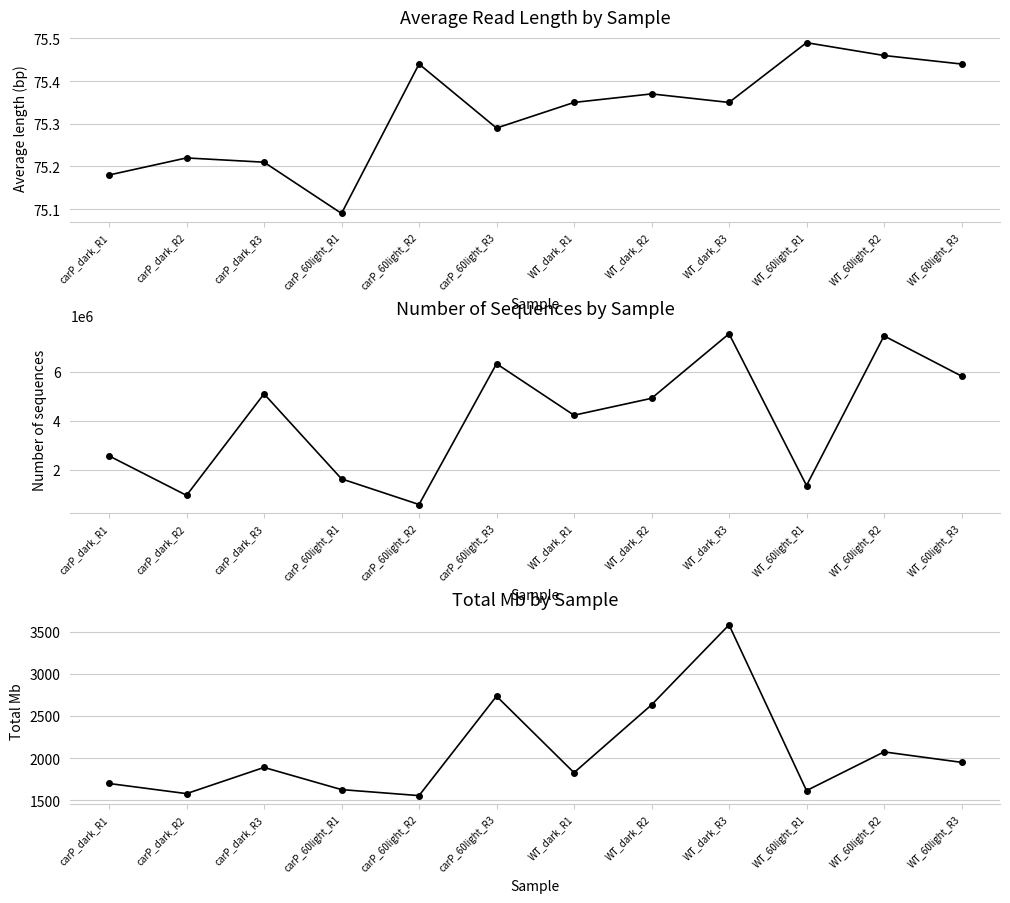

At which category does Total Mb reach its first local peak?

carP_dark_R3